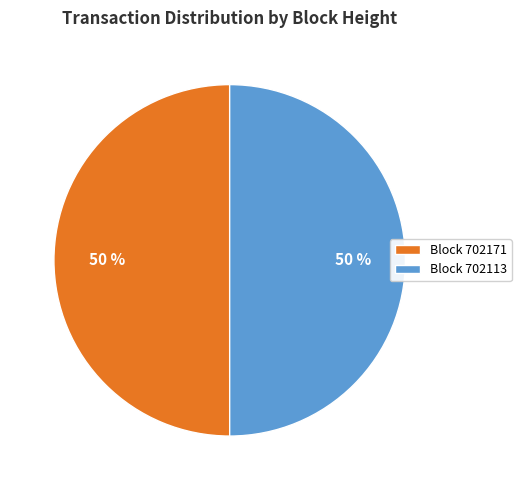

How many segments does this pie chart have?

2